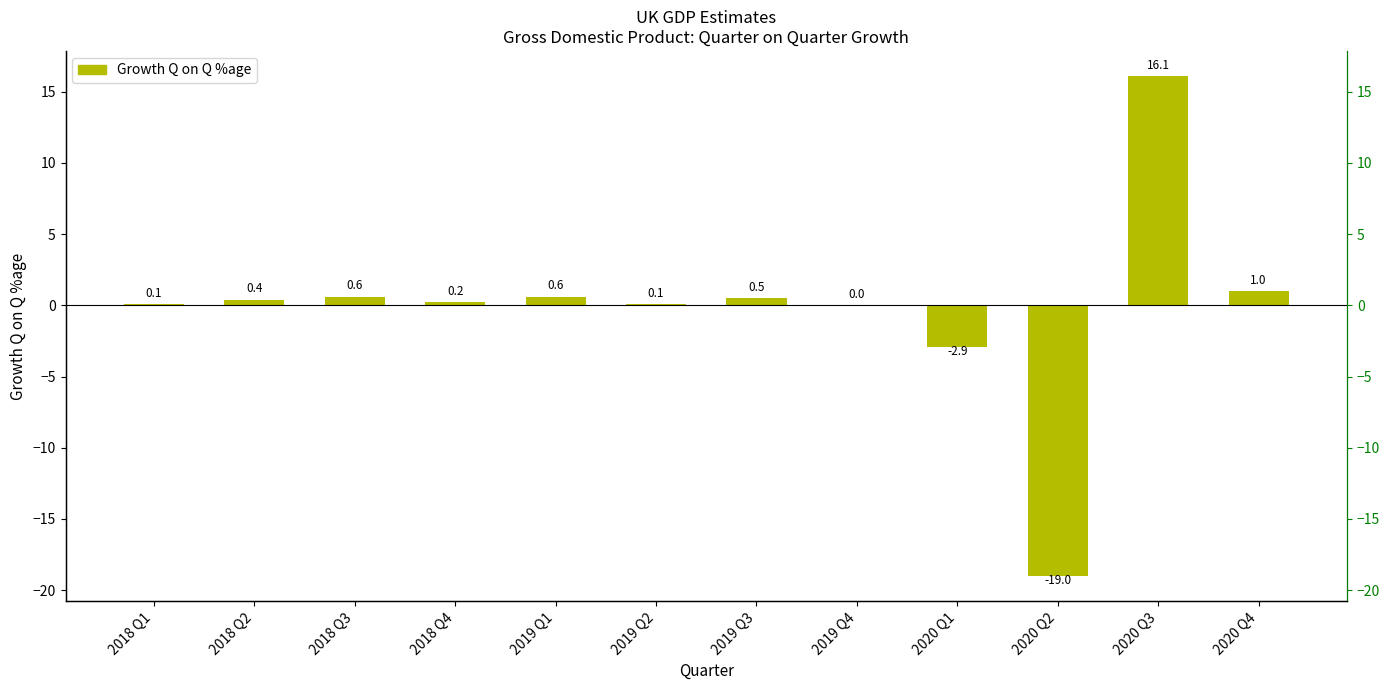

What position from the left is 2019 Q4?

8